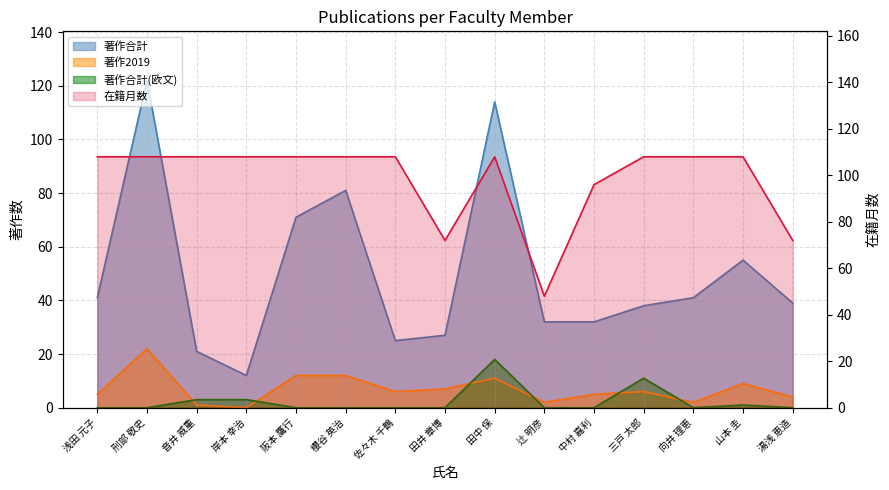

What are all the series names shown in the legend?

著作合計, 著作2019, 著作合計(欧文), 在籍月数